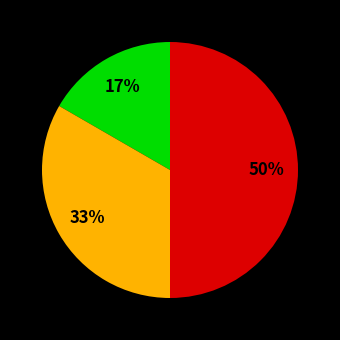

To the nearest percent, what is the average slice percentage?

33%